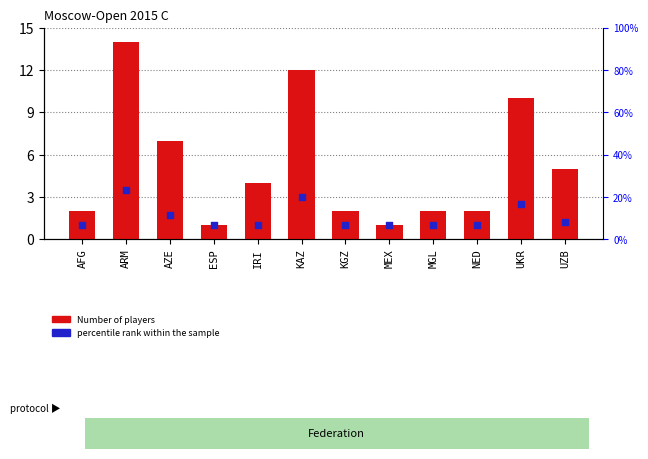

At which category is the sum across all series the highest?

ARM